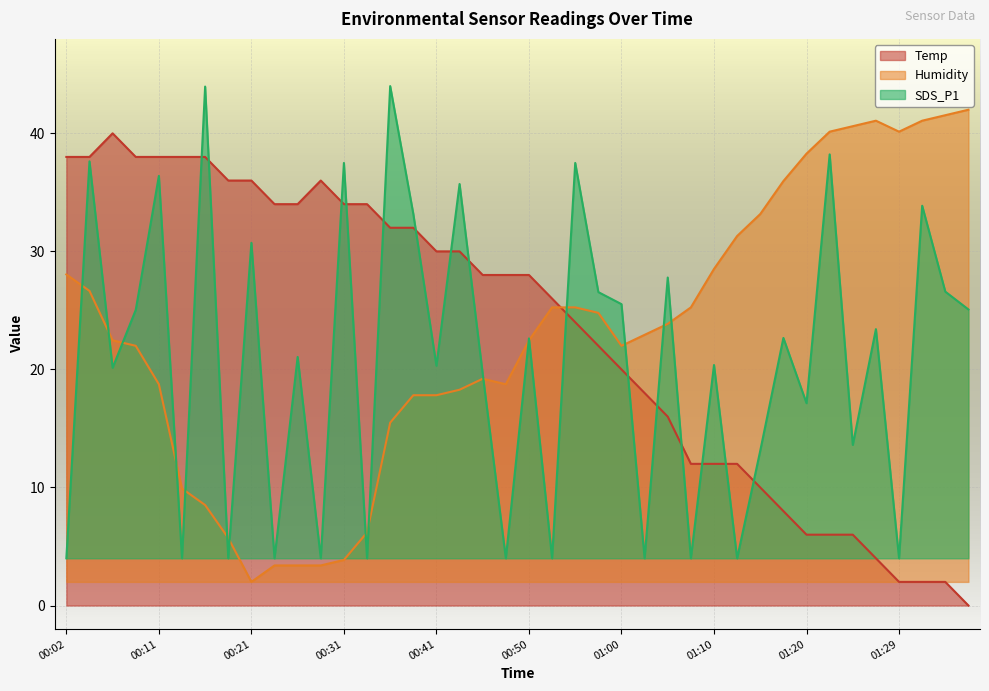

Which series changed the most between 00:02 and 00:45?

SDS_P1